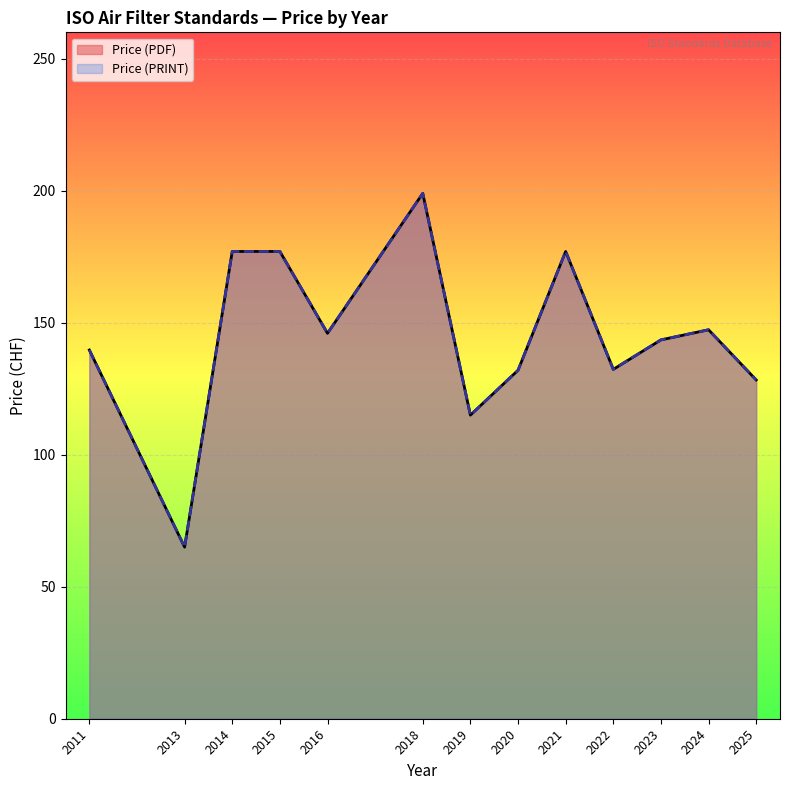

What is the smallest value displayed?

65